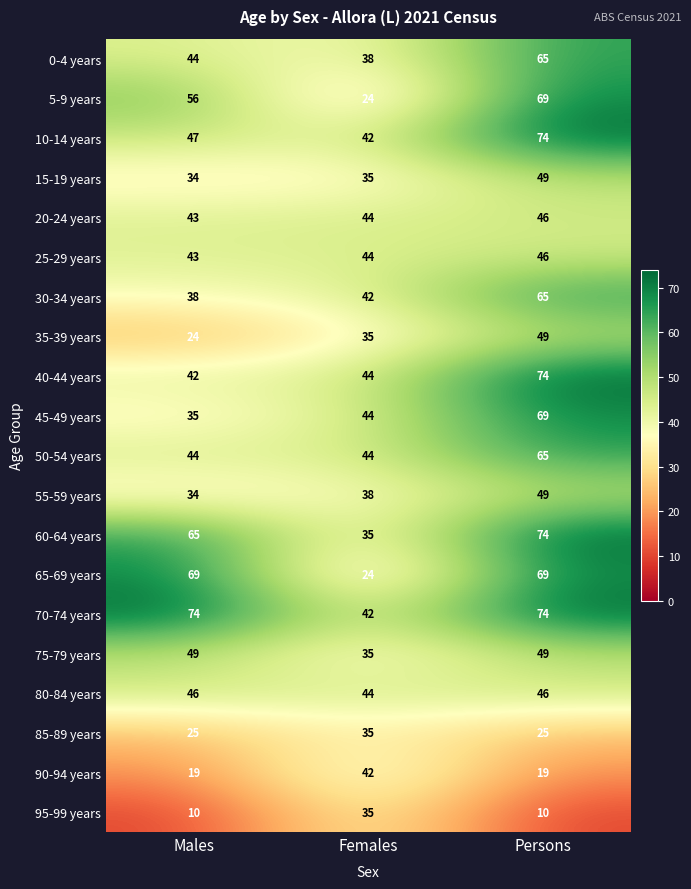

What is the sum of the 90-94 years values at Females and Males?

61